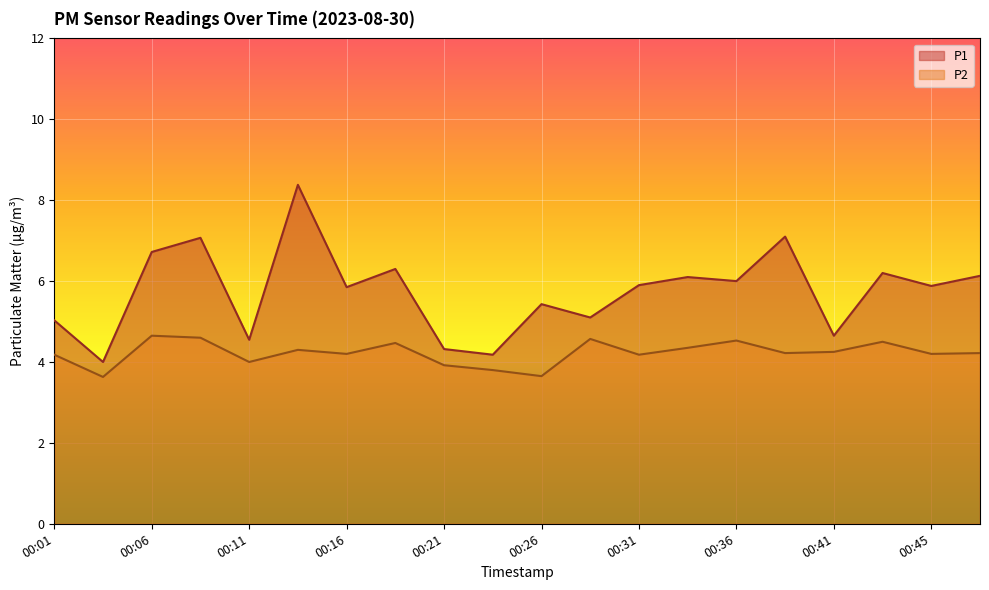

What is the sum of the P2 values at 00:19 and 00:41?

8.7